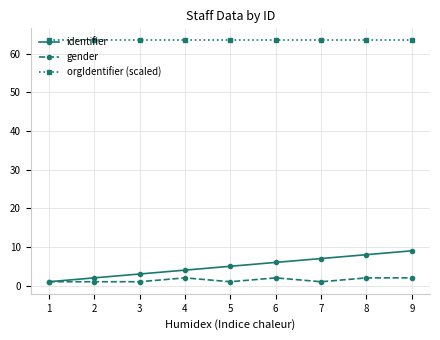

What is the difference between the second highest and second lowest values in the gender series?

1.0